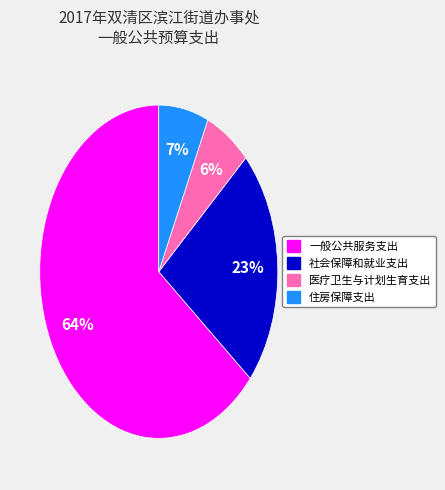

Between 医疗卫生与计划生育支出 and 一般公共服务支出, which is larger?

一般公共服务支出